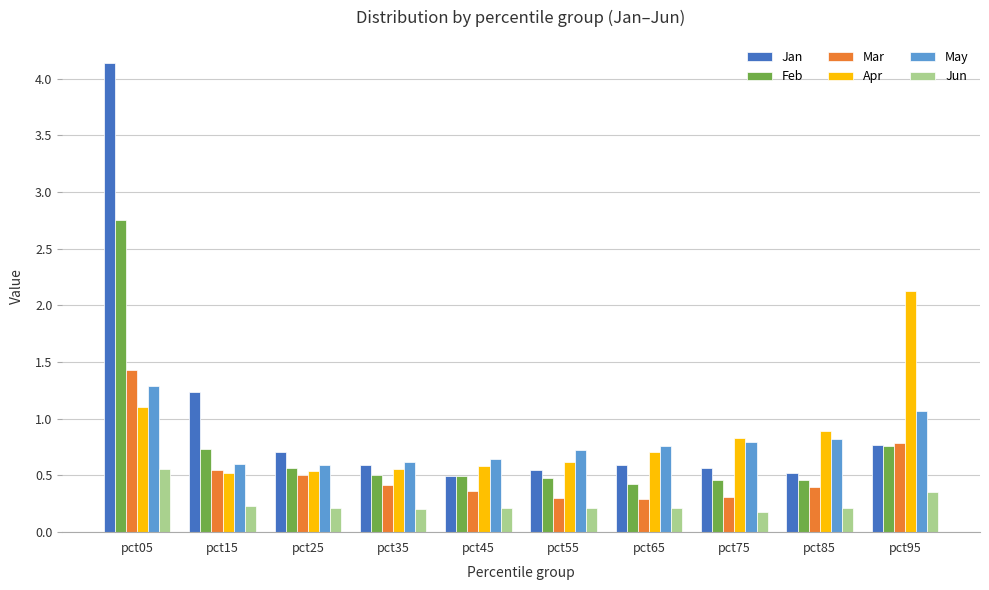

List the series in order of their peak value, lowest first.

Jun, May, Mar, Apr, Feb, Jan